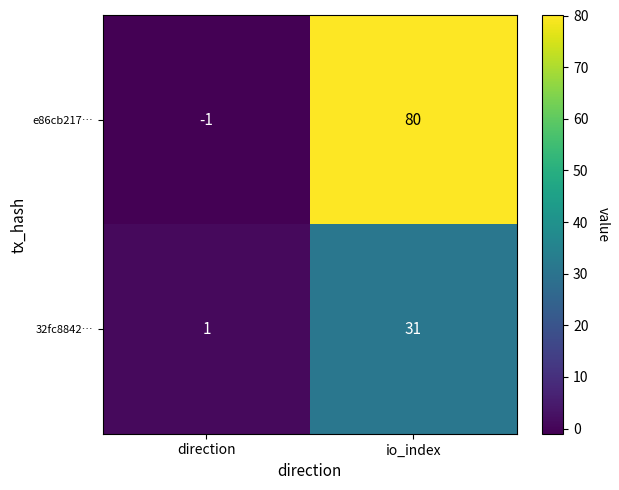

Reading left to right, transcribe all the data shown in this chart.

e86cb217…: direction=-1	io_index=80
32fc8842…: direction=1	io_index=31